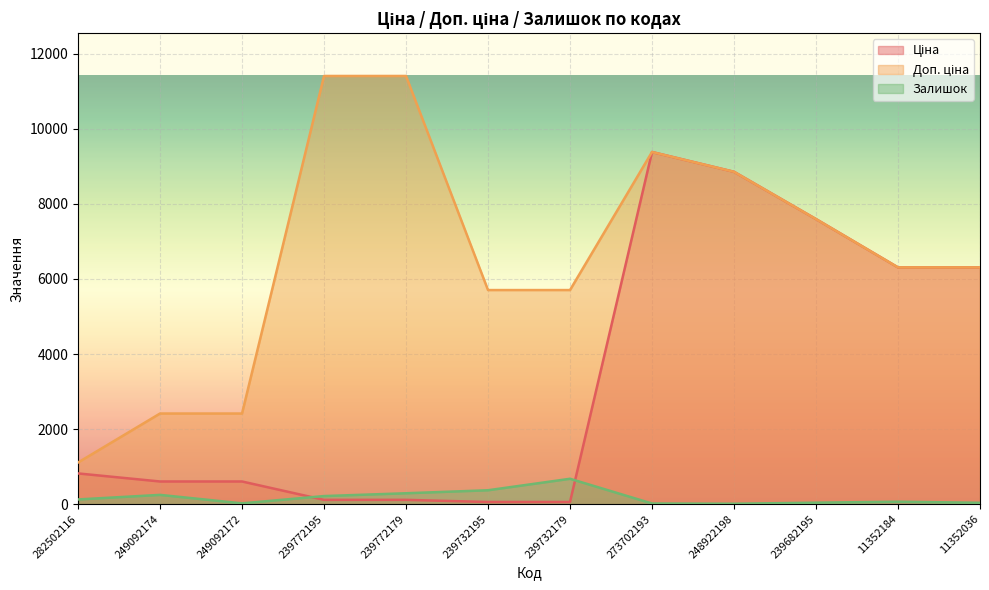

What is the label of the 6th point from the left?

239732195